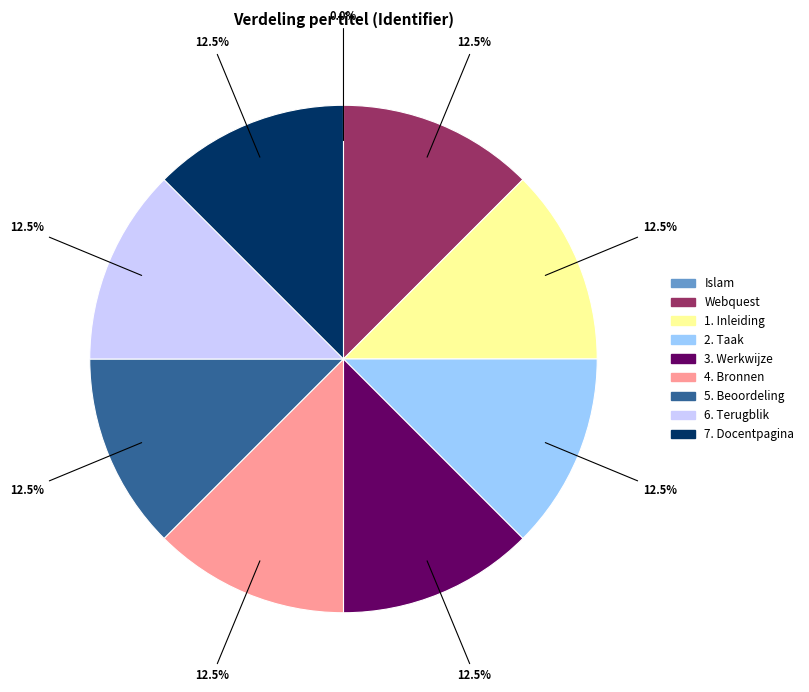

How much of the chart is everything except Webquest?

87.5%